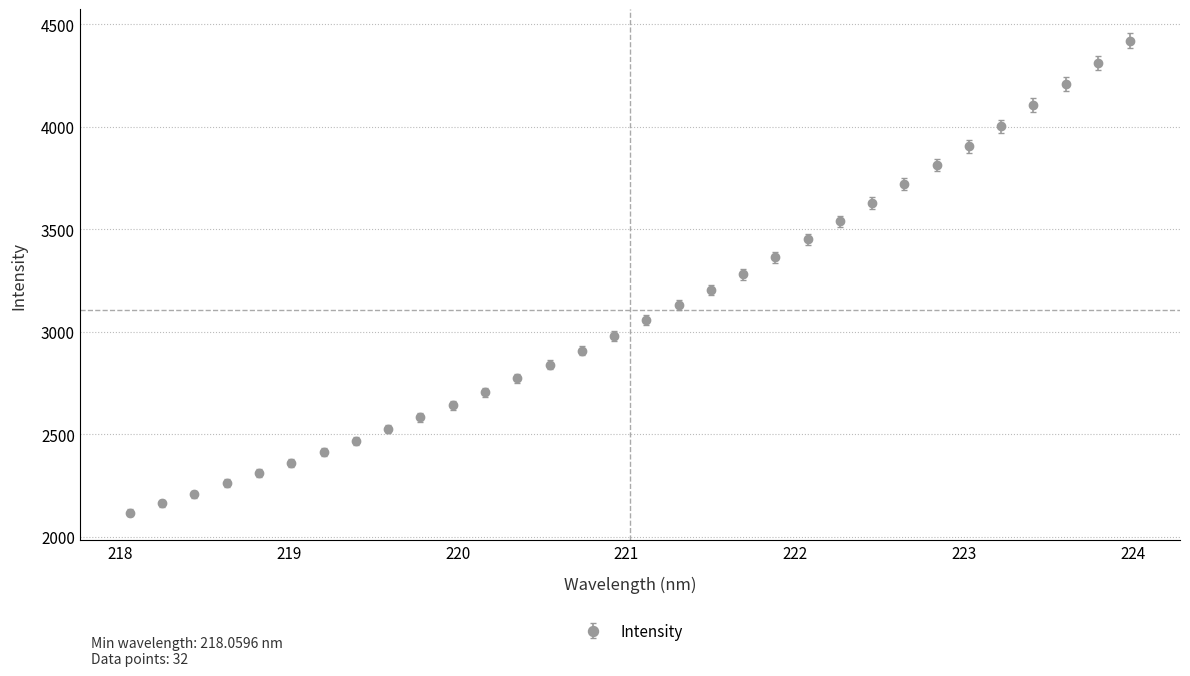

What is the greatest value displayed?

4420.4